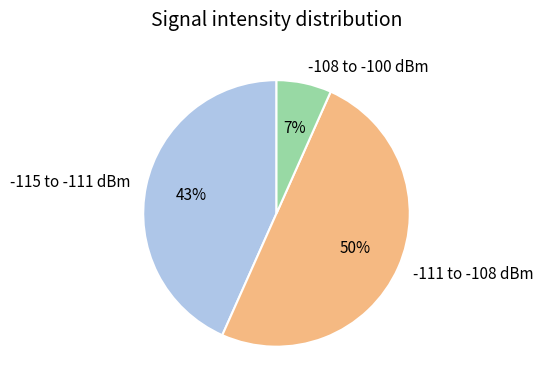

What is the smallest slice in the pie chart?

-108 to -100 dBm